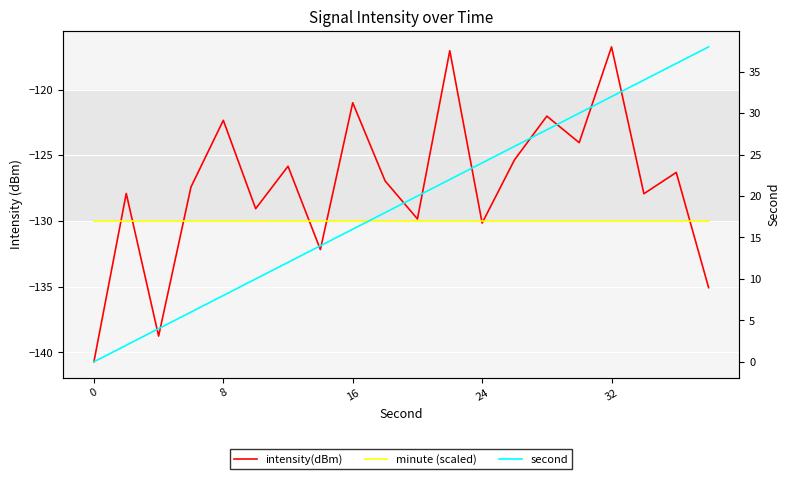

What is the spread (max minus min) of values at 8?

132.0